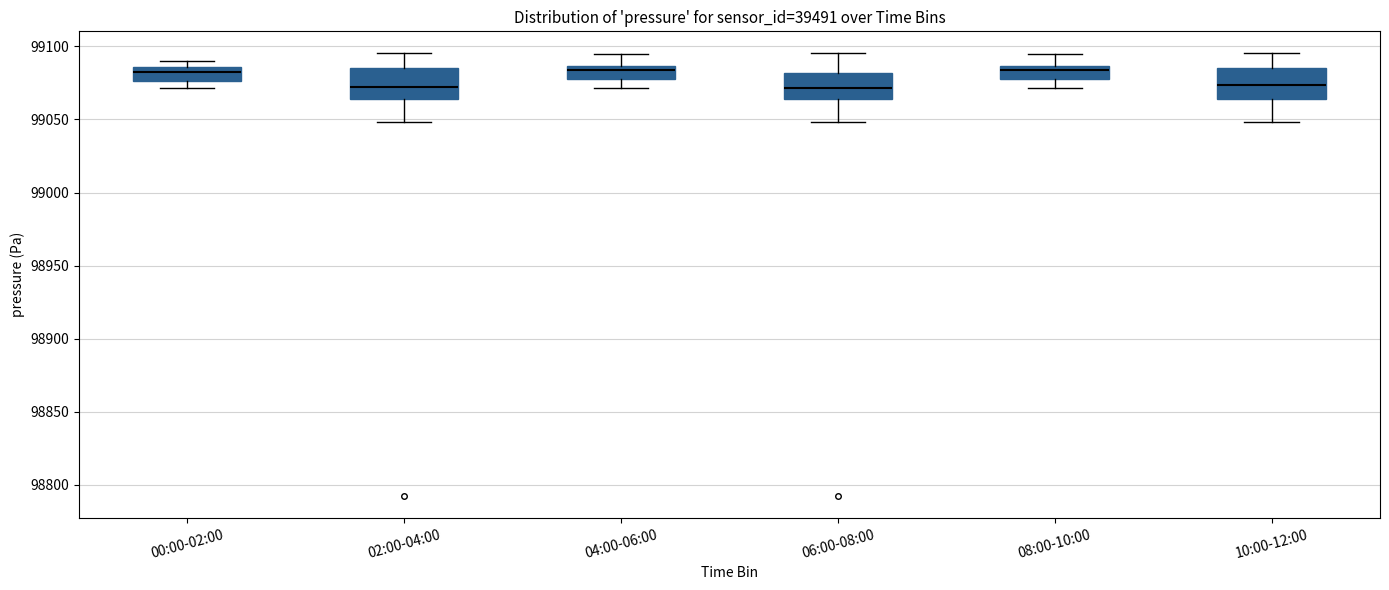

Reading left to right, read every box against the y-axis: the position of its median line, the range the box covers, and the ends of its whiskers. The values are not printed on the chart, so give them approximately, as read against the axis.

00:00-02:00: median 99085 (just below the box's upper edge), box 99075 to 99085, whiskers 99070 to 99090
02:00-04:00: median 99070, box 99065 to 99085, whiskers 99050 to 99095
04:00-06:00: median 99085 (just below the box's upper edge), box 99075 to 99085, whiskers 99070 to 99095
06:00-08:00: median 99070, box 99065 to 99080, whiskers 99050 to 99095
08:00-10:00: median 99085 (just below the box's upper edge), box 99075 to 99085, whiskers 99070 to 99095
10:00-12:00: median 99075, box 99065 to 99085, whiskers 99050 to 99095